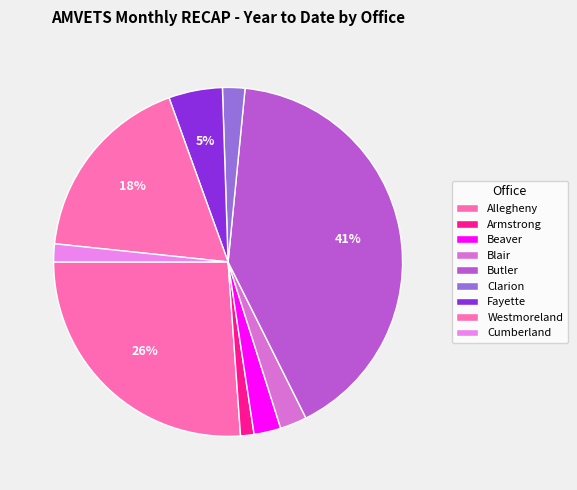

To the nearest percent, what is the average slice percentage?

11%